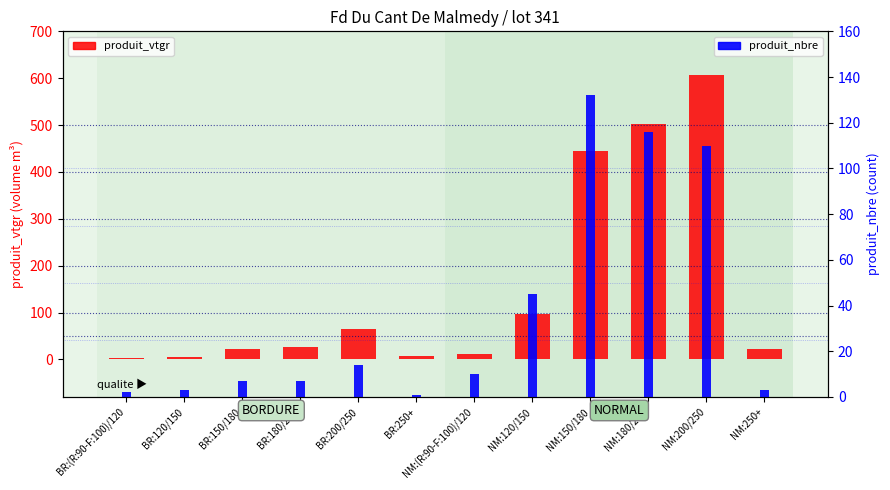

What is the maximum value shown in the chart?

607.0